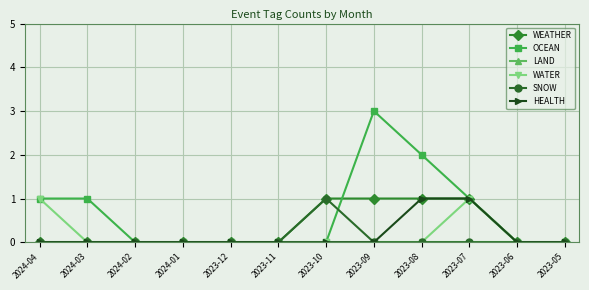

What is the label of the 4th point from the right?

2023-08